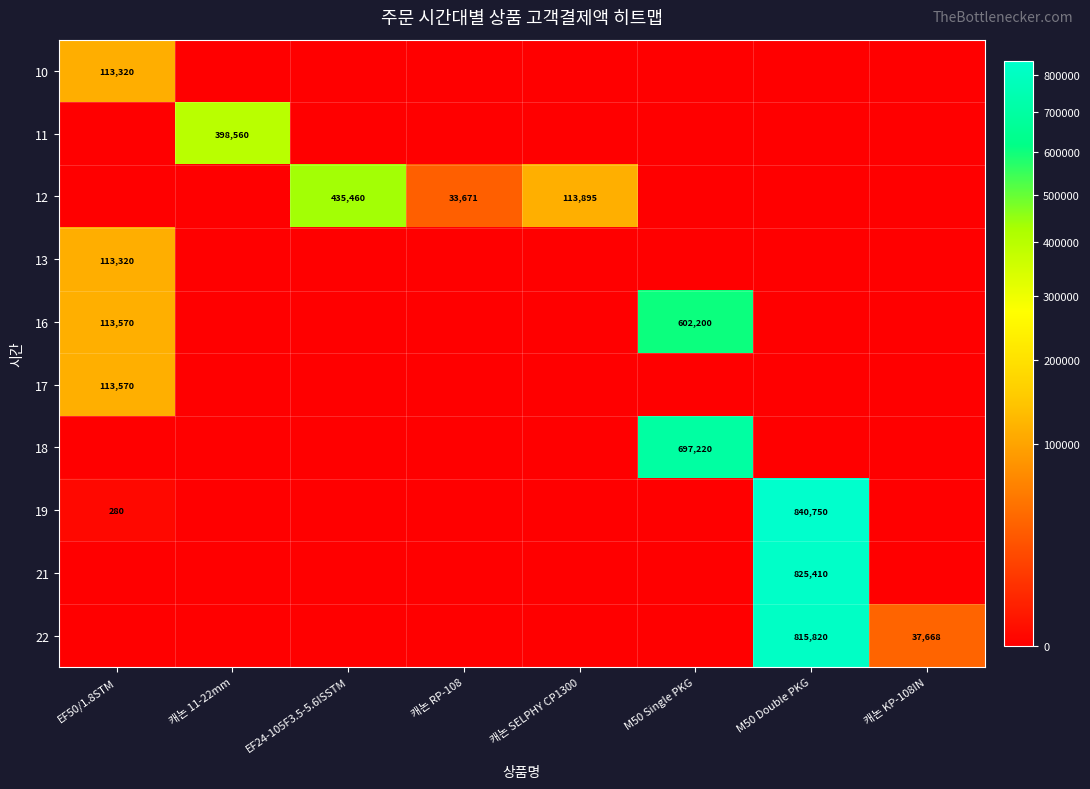

True or false: 17 has a value of 41319 at EF50/1.8STM.

False